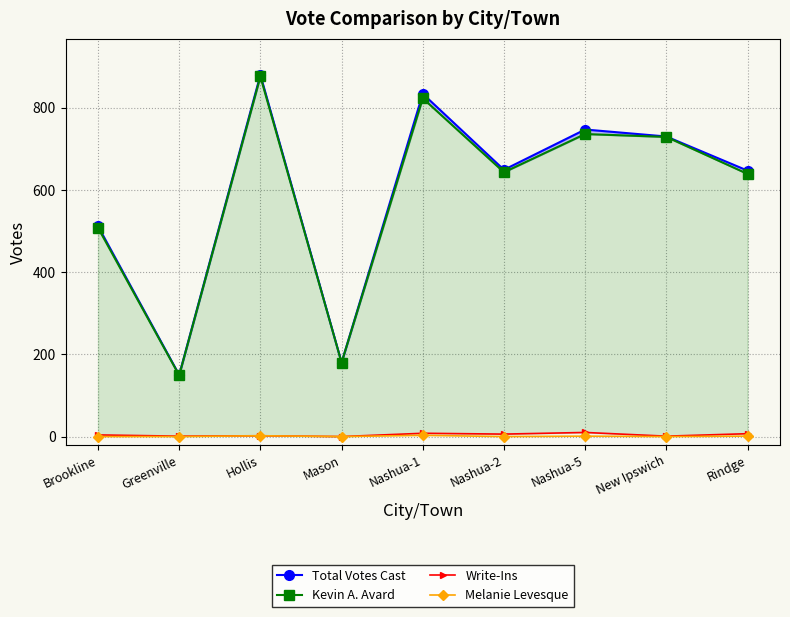

At which label is Melanie Levesque closest to 1?

Nashua-5